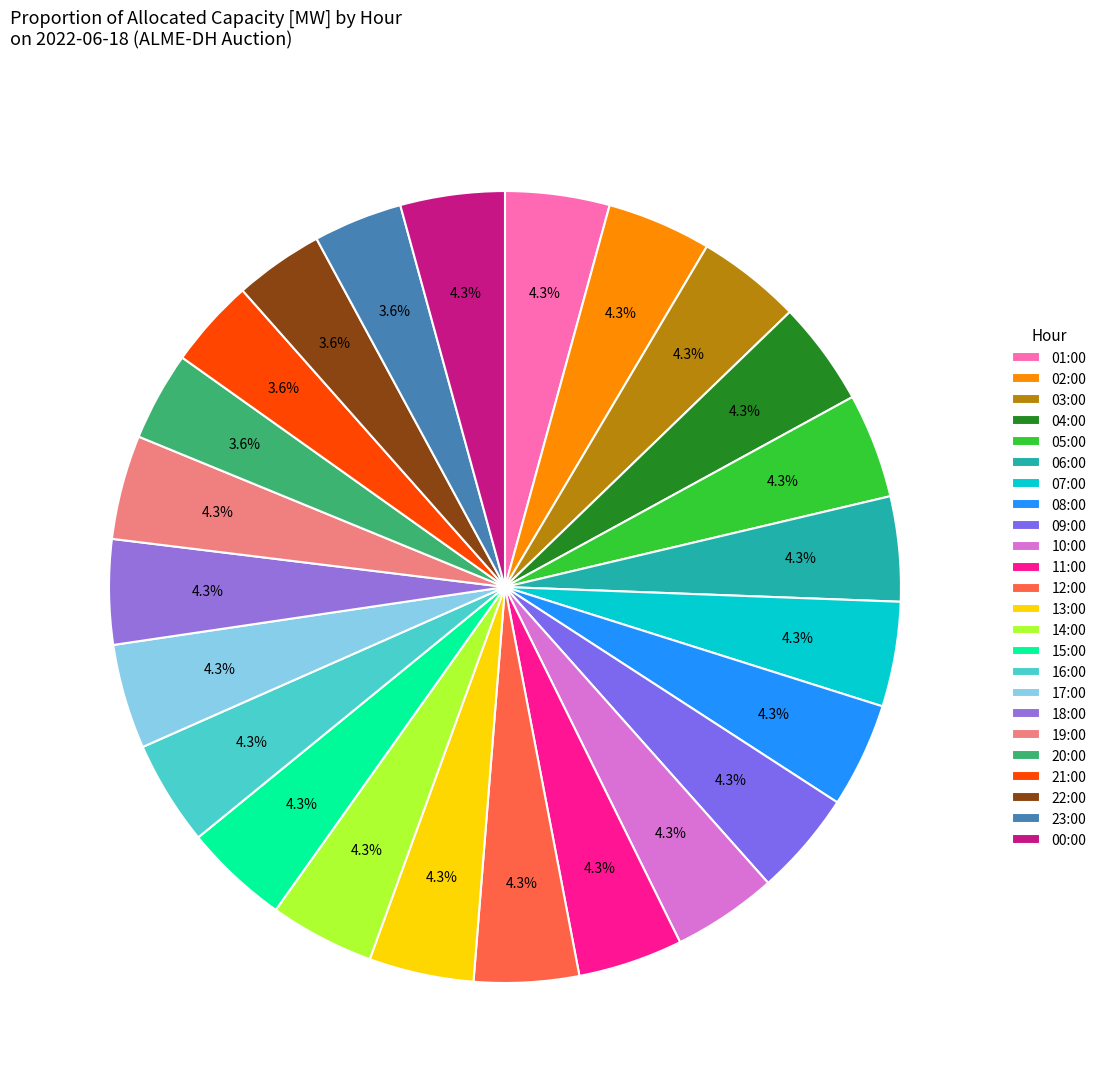

Combined, do 10:00 and 08:00 account for over 50%?

No